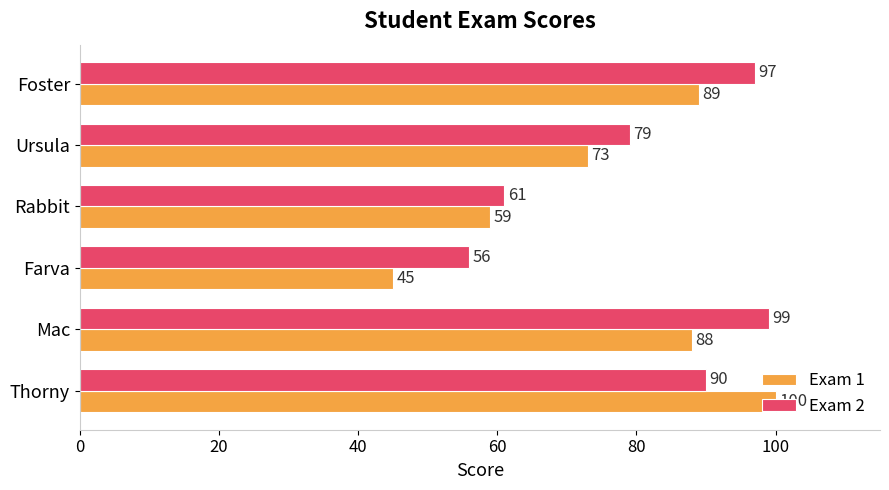

Rank the series by their maximum value, from highest to lowest.

Exam 1, Exam 2